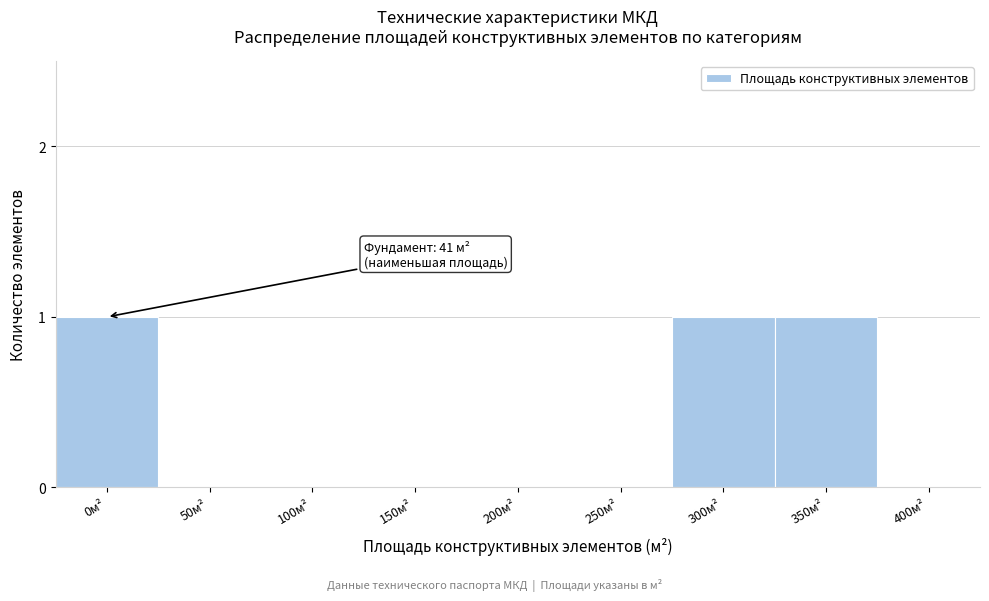

Reading left to right, list all the values displayed in this chart.

0м²=1	50м²=0	100м²=0	150м²=0	200м²=0	250м²=0	300м²=1	350м²=1	400м²=0